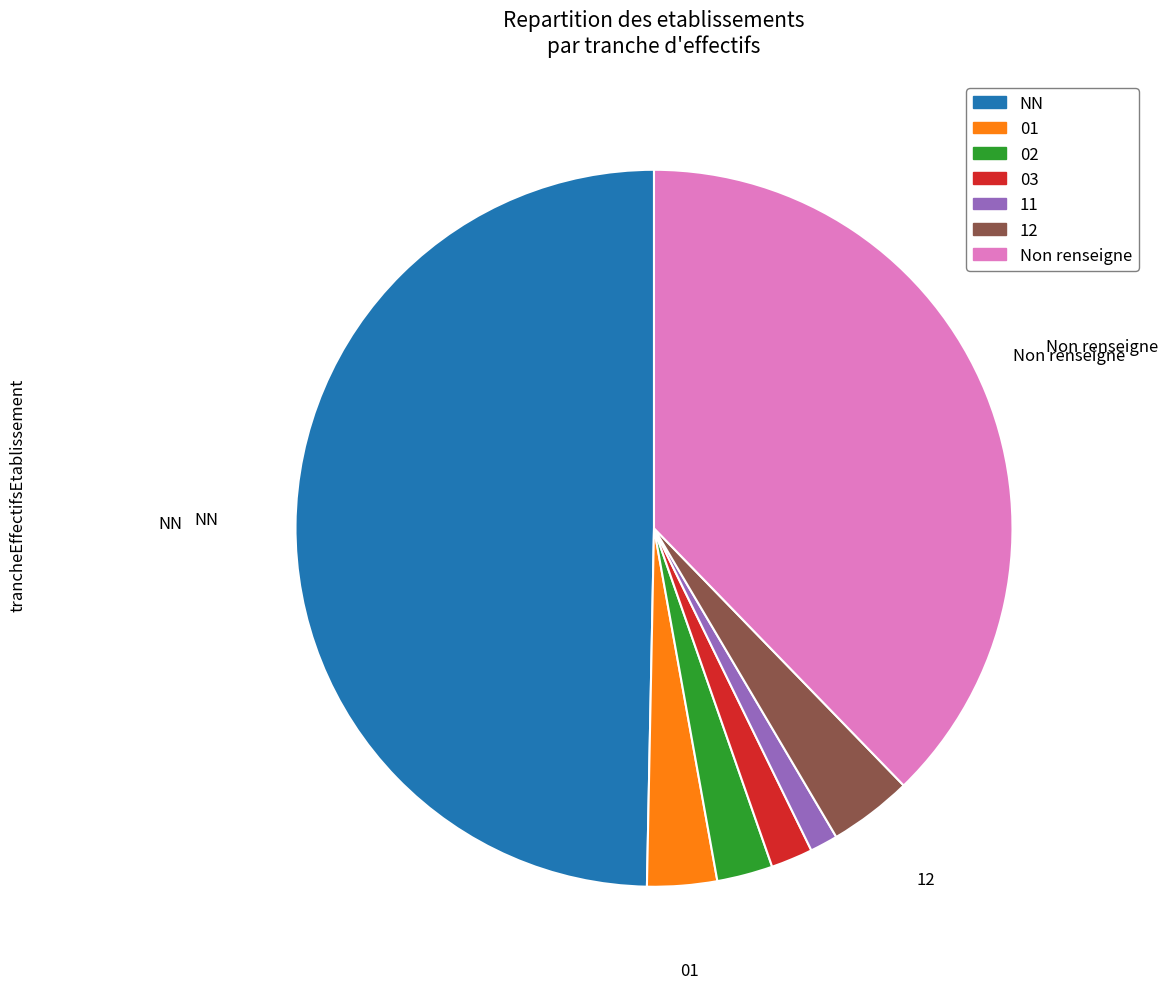

Count the number of slices in the pie.

7